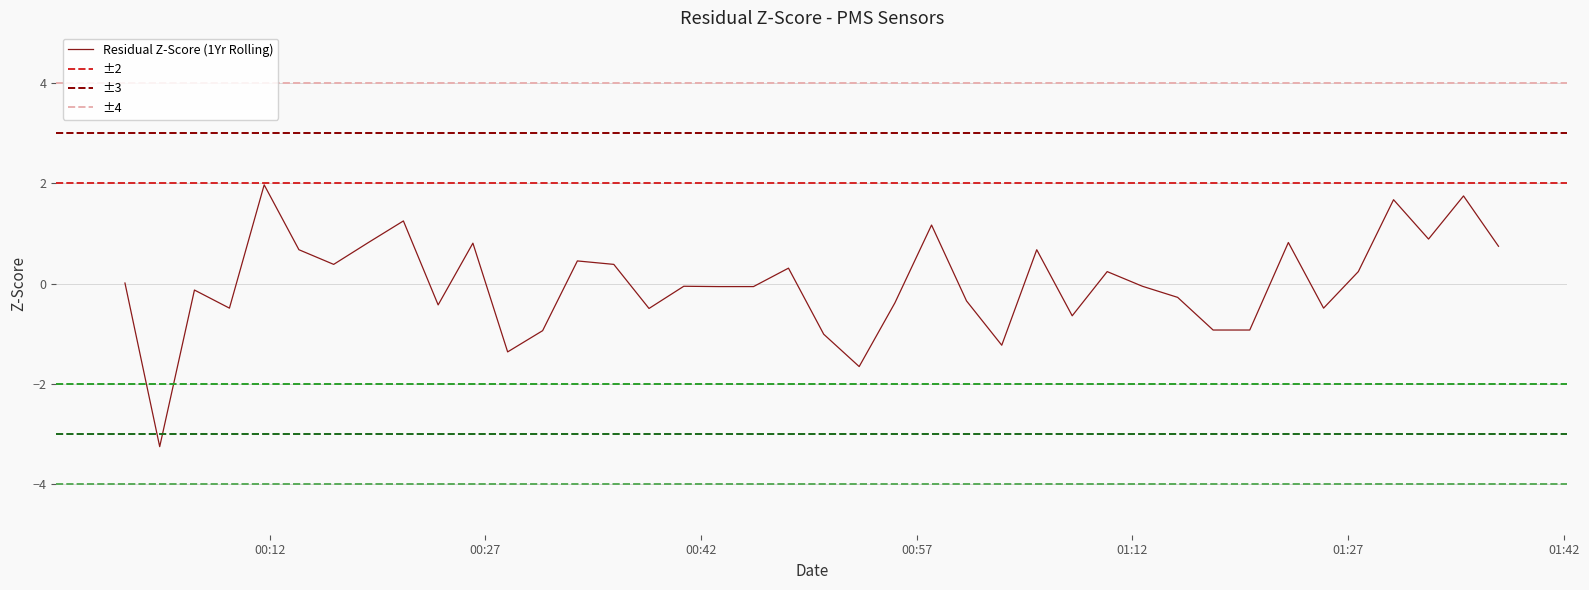

What is the maximum value for Residual Z-Score (1Yr Rolling)?

2.0